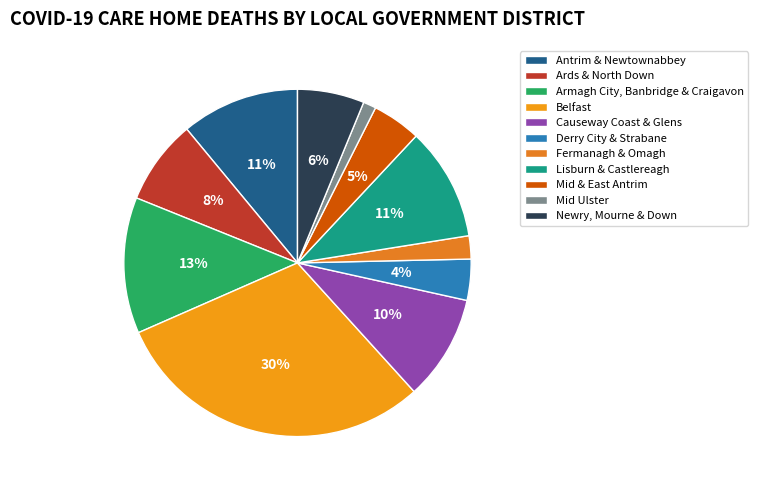

To the nearest percent, what percentage of the pie is Armagh City, Banbridge & Craigavon?

13%